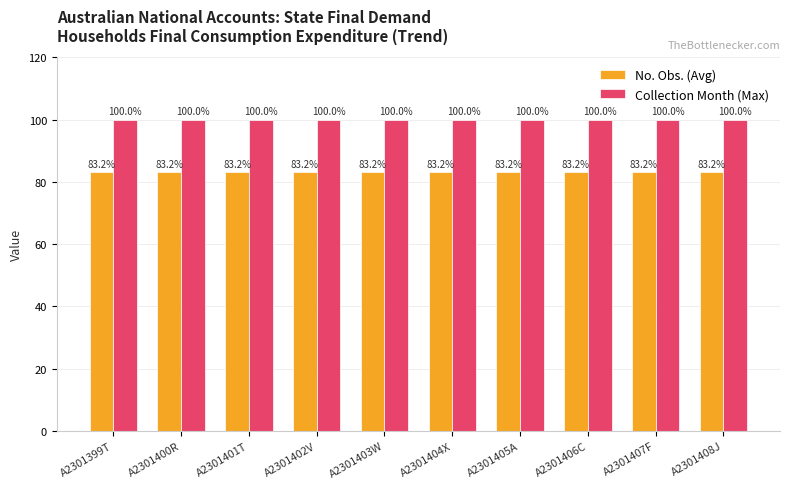

True or false: No. Obs. (Avg) has a value of 83.2 at A2301407F.

True